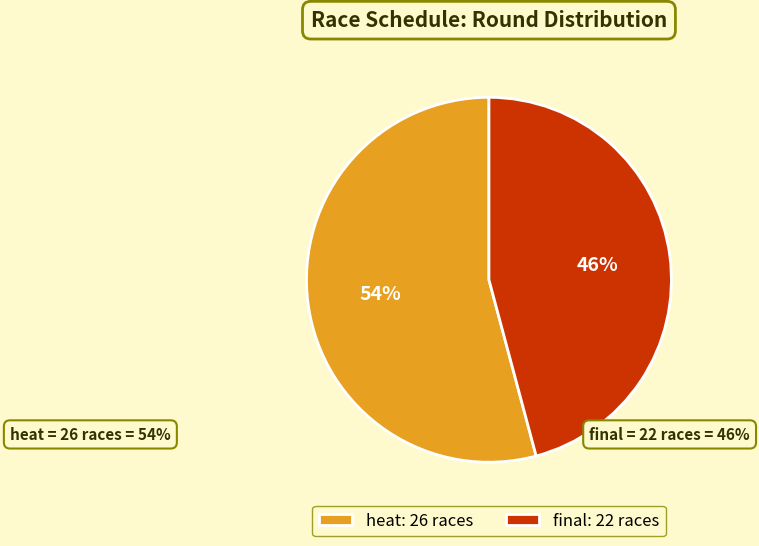

Which has a higher value, heat or final?

heat